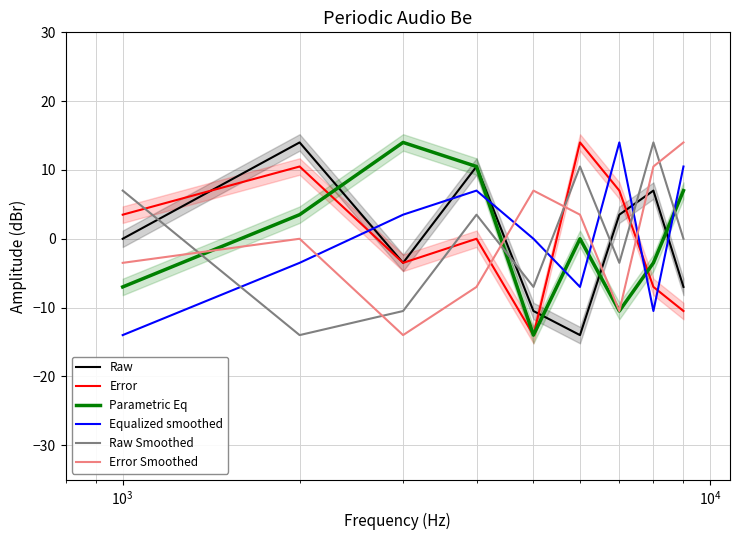

What are all the series names shown in the legend?

Raw, Error, Parametric Eq, Equalized smoothed, Raw Smoothed, Error Smoothed